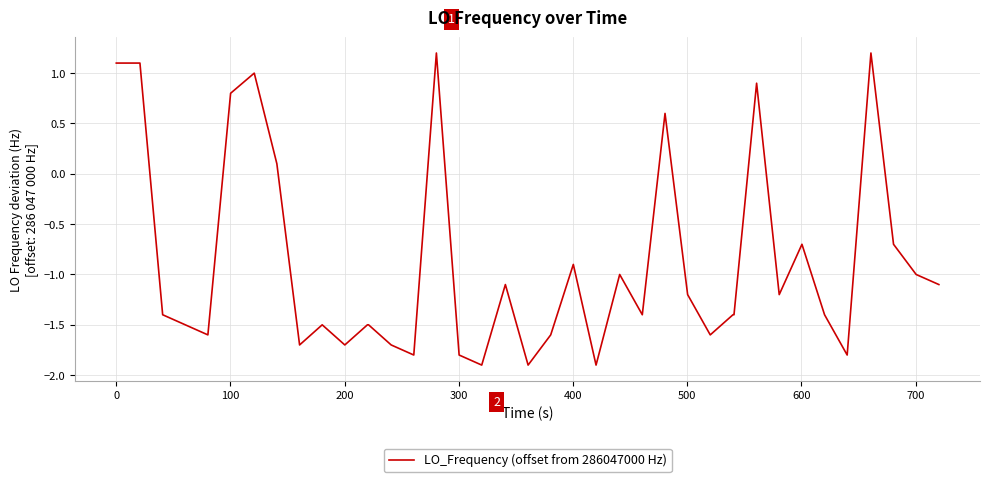

What is the minimum value shown in the chart?

-1.9